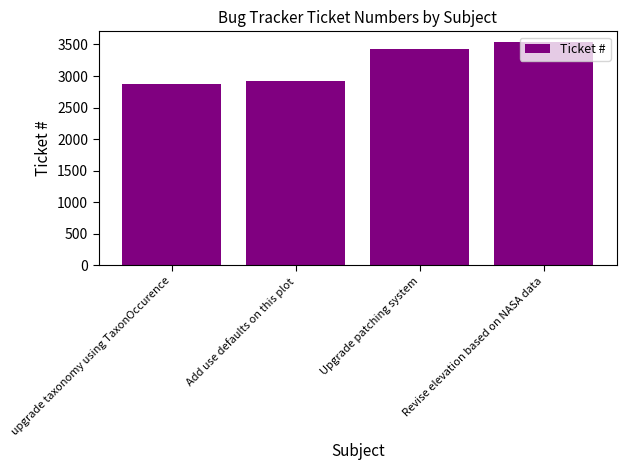

What is the average value?

3189